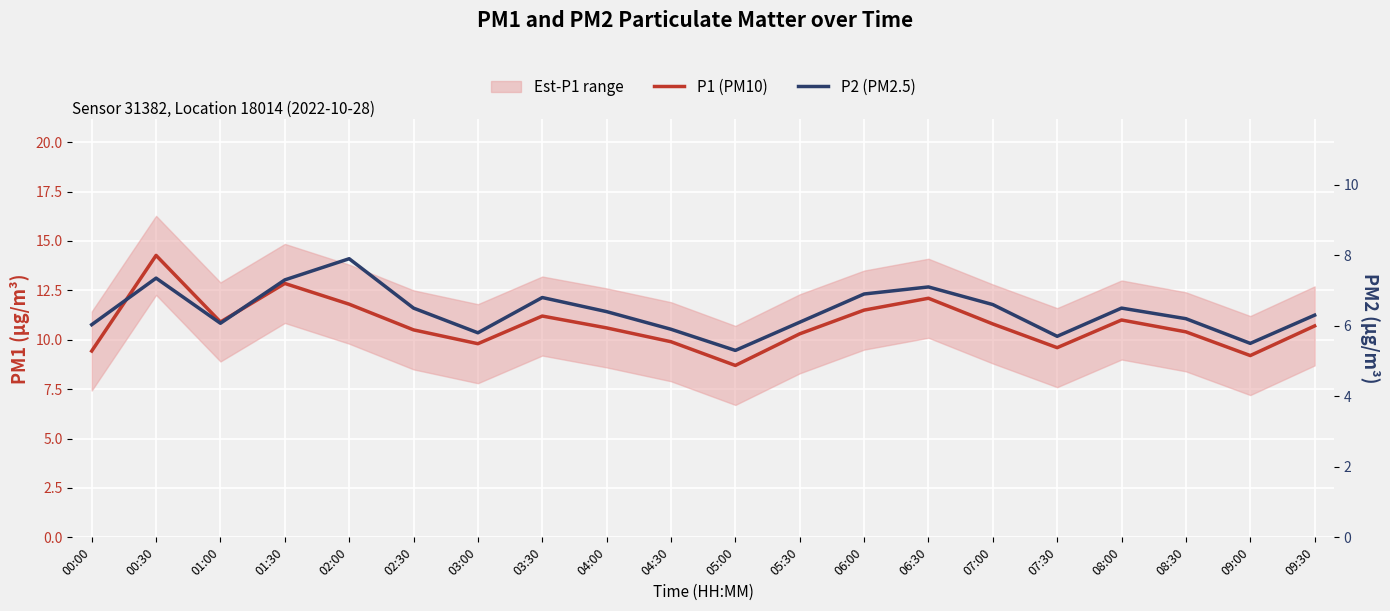

What is the difference between the second highest and minimum values in the P2 (PM2.5) series?

2.0